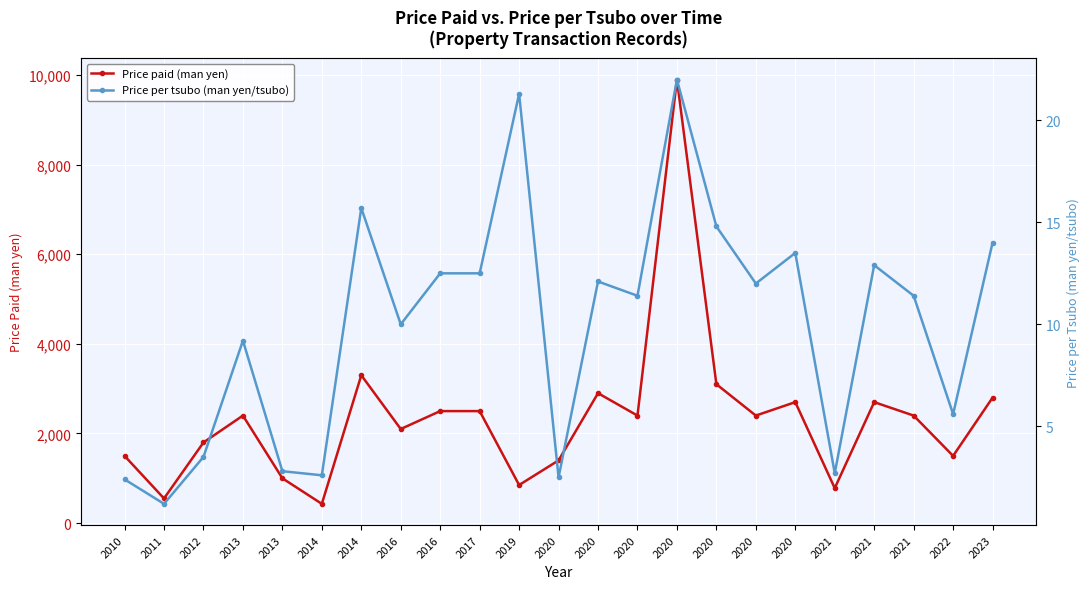

How many interior local valleys does the Price per tsubo (man yen/tsubo) series have?

8